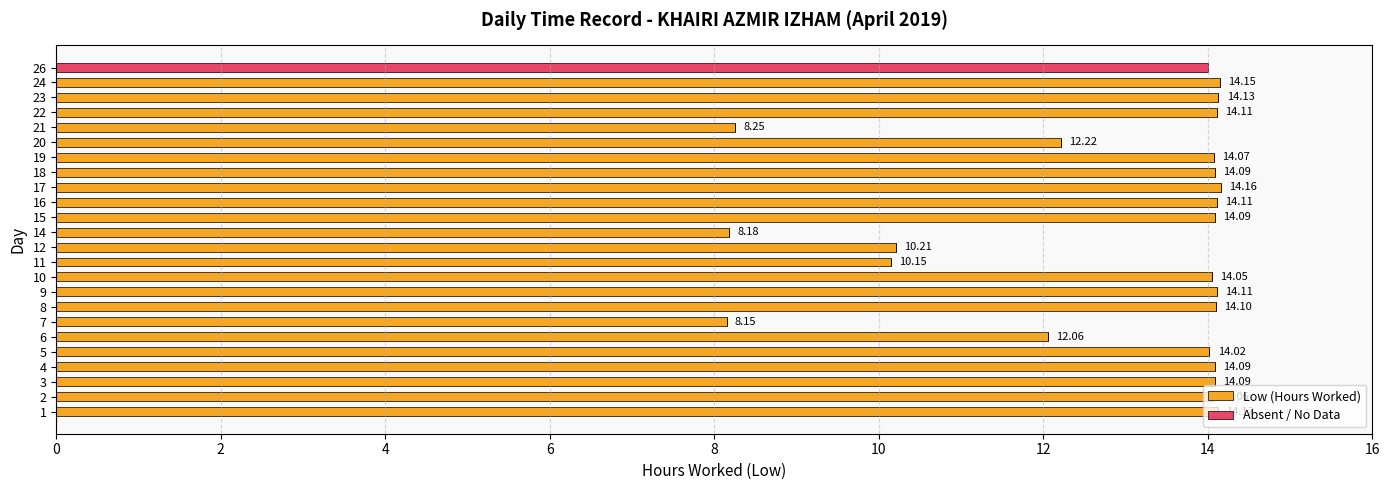

What is the total value across all series at 26?

14.0